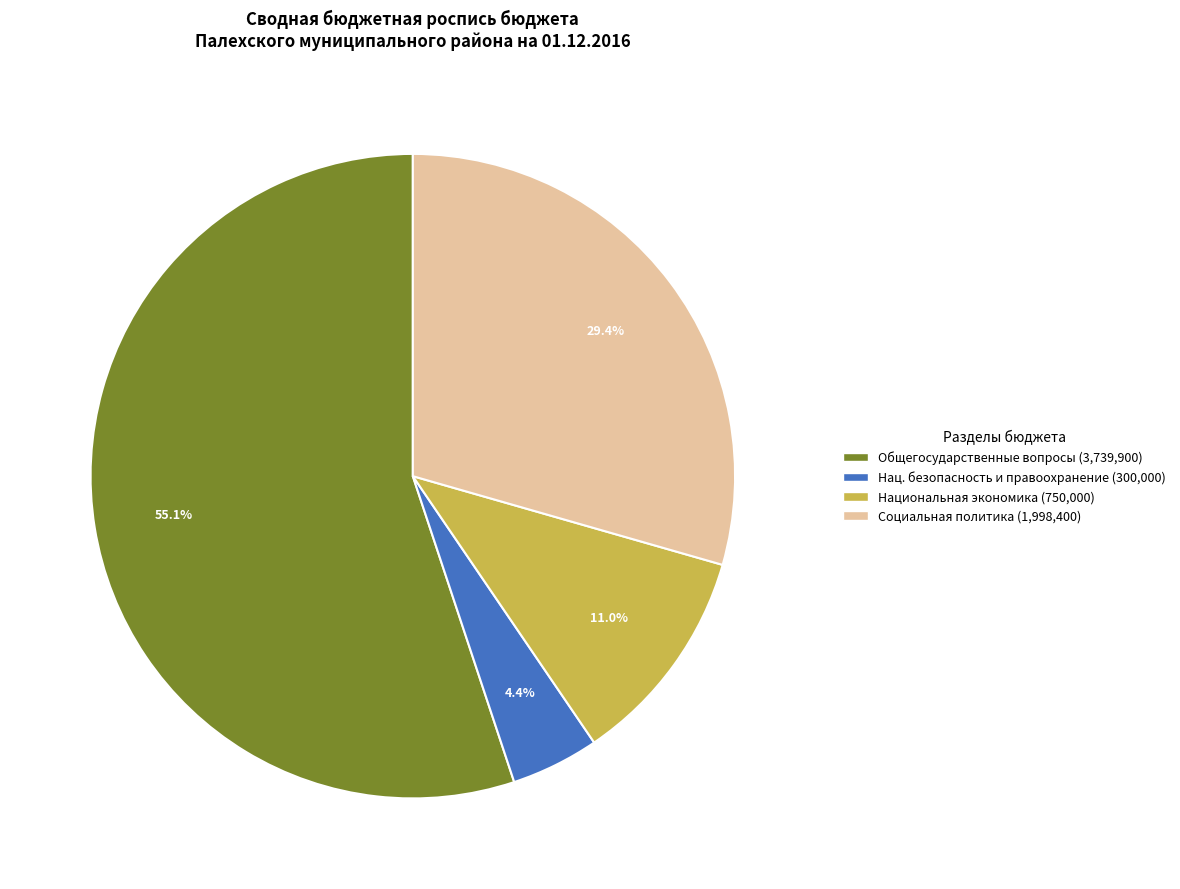

What portion of the pie excludes Нац. безопасность и правоохранение (300,000)?

95.6%